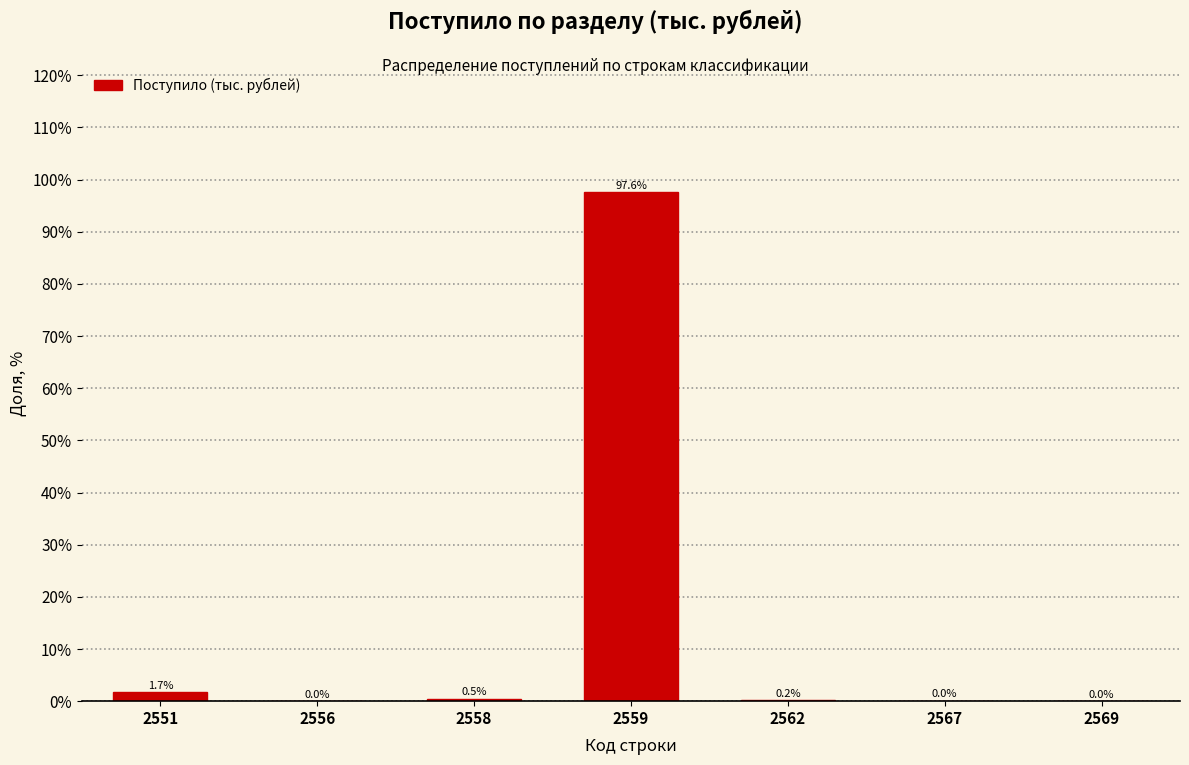

What is the change in value from 2551 to 2556?

-1.7